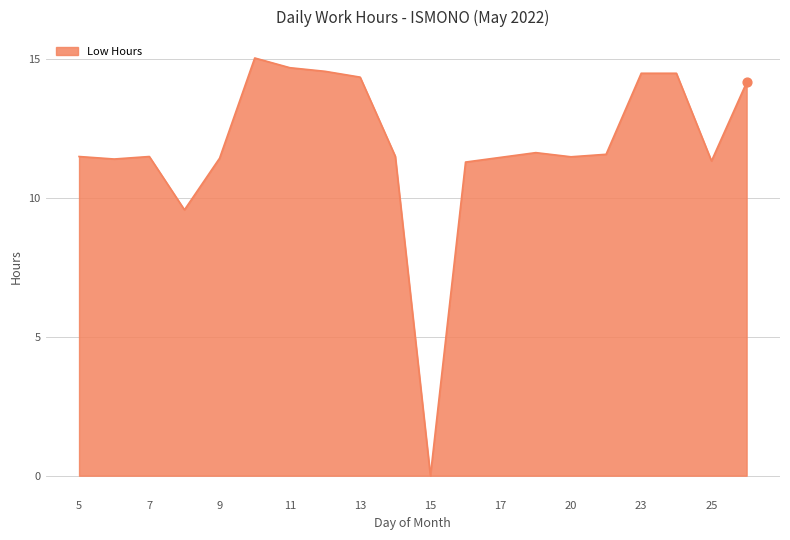

What is the greatest value displayed?

15.1